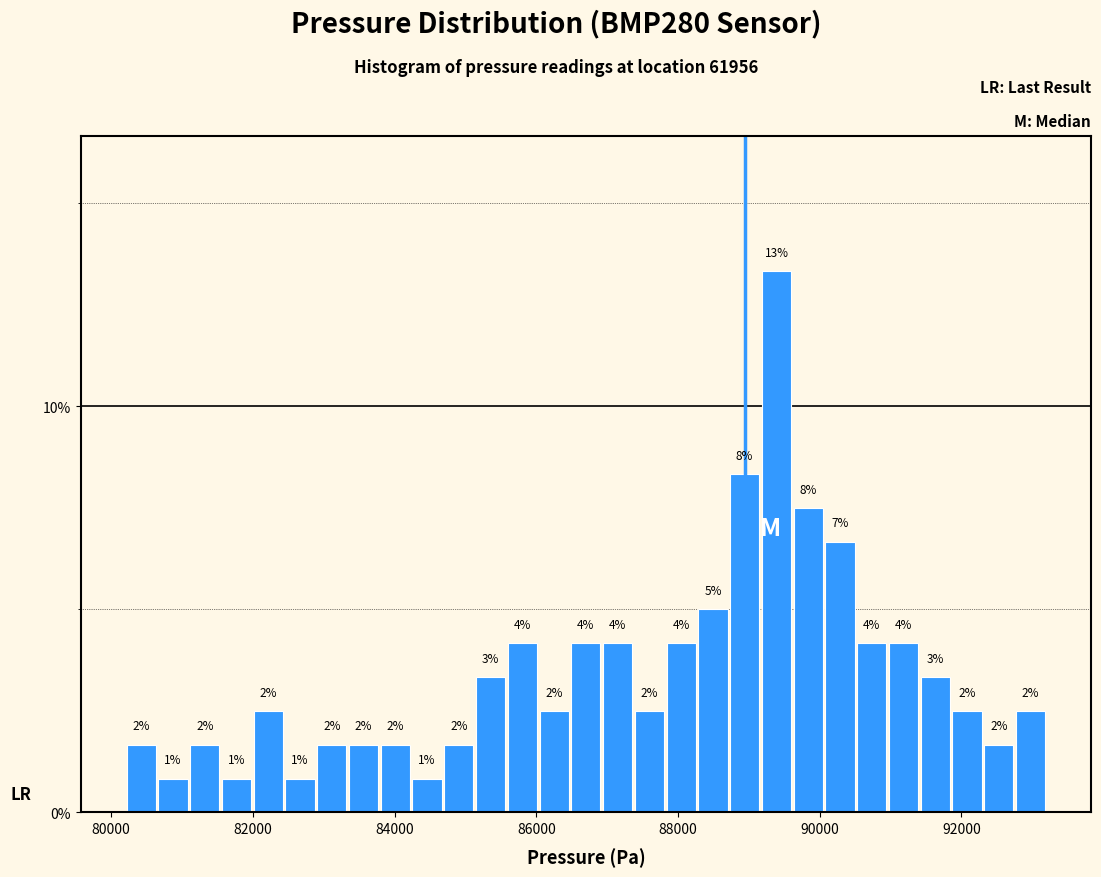

Read against the x-axis, roughly where is the centre of the tallest bar?

89400